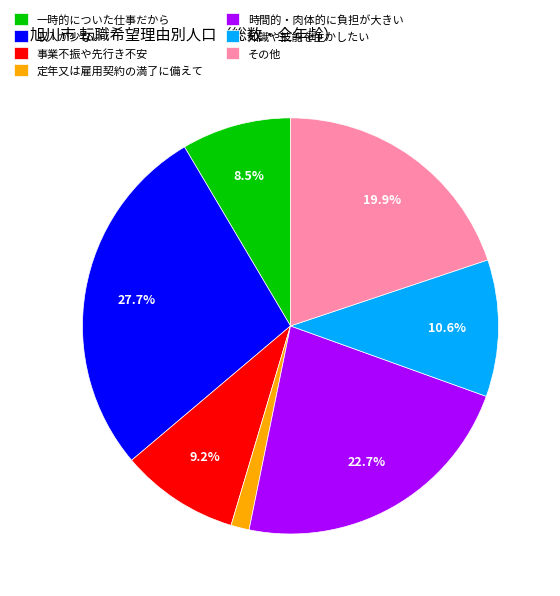

Approximately how many times larger is the value at その他 compared to 知識や技能を生かしたい?

1.9